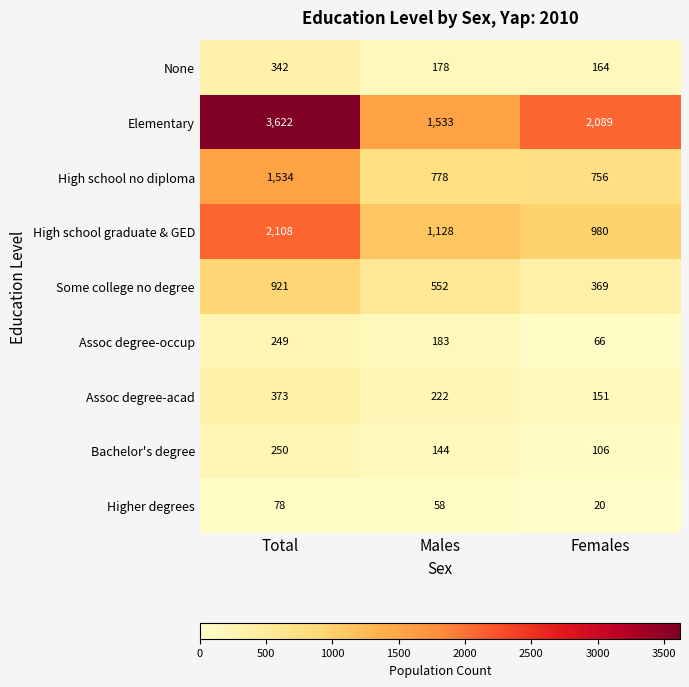

Reading left to right, list all the values displayed in this chart.

None: 342	178	164
Elementary: 3622	1533	2089
High school no diploma: 1534	778	756
High school graduate & GED: 2108	1128	980
Some college no degree: 921	552	369
Assoc degree-occup: 249	183	66
Assoc degree-acad: 373	222	151
Bachelor's degree: 250	144	106
Higher degrees: 78	58	20